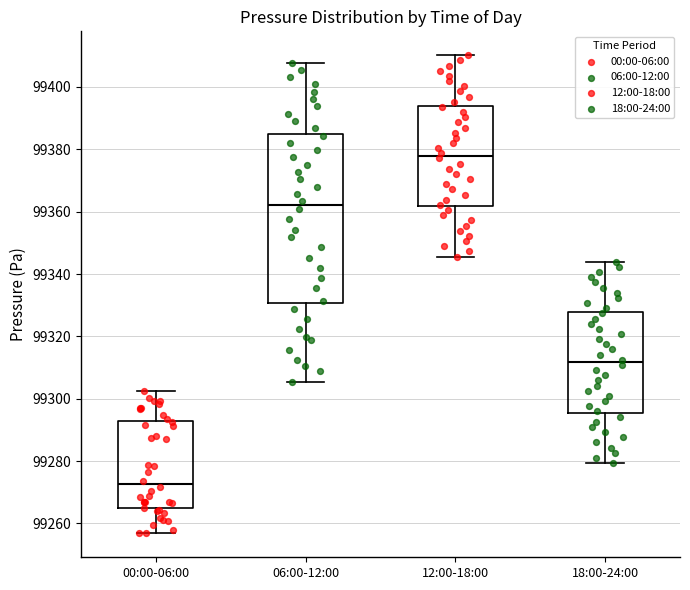

Which box's median line is the highest?

12:00-18:00